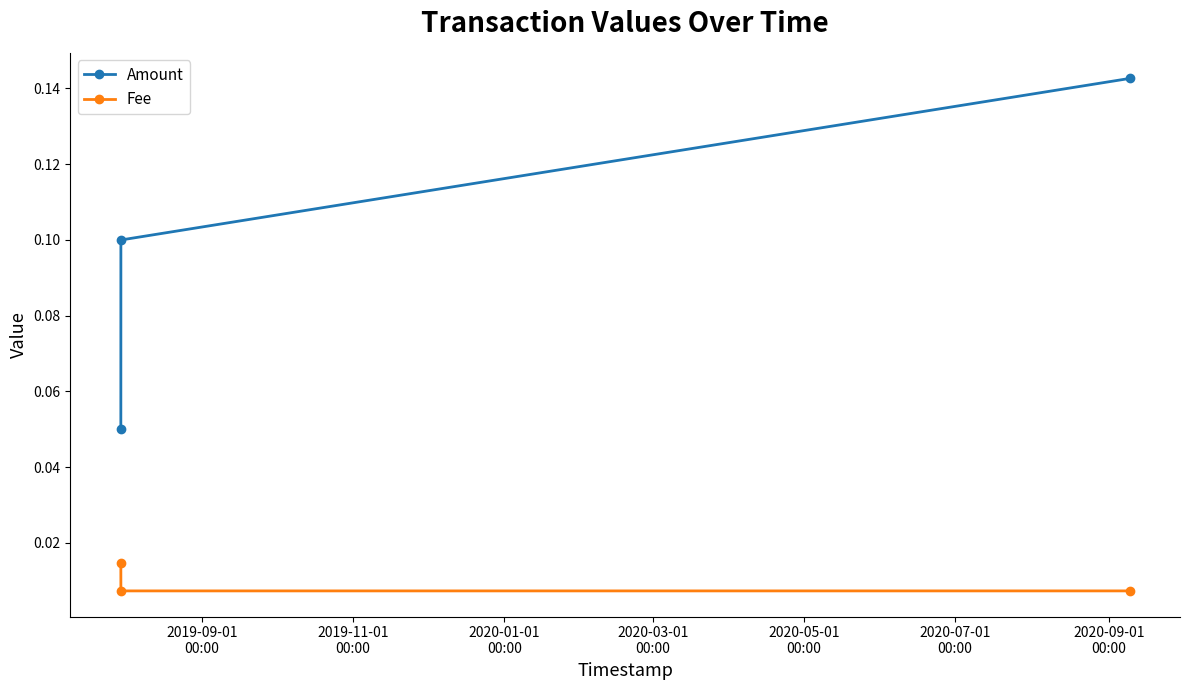

Which series has the widest spread of values?

Amount